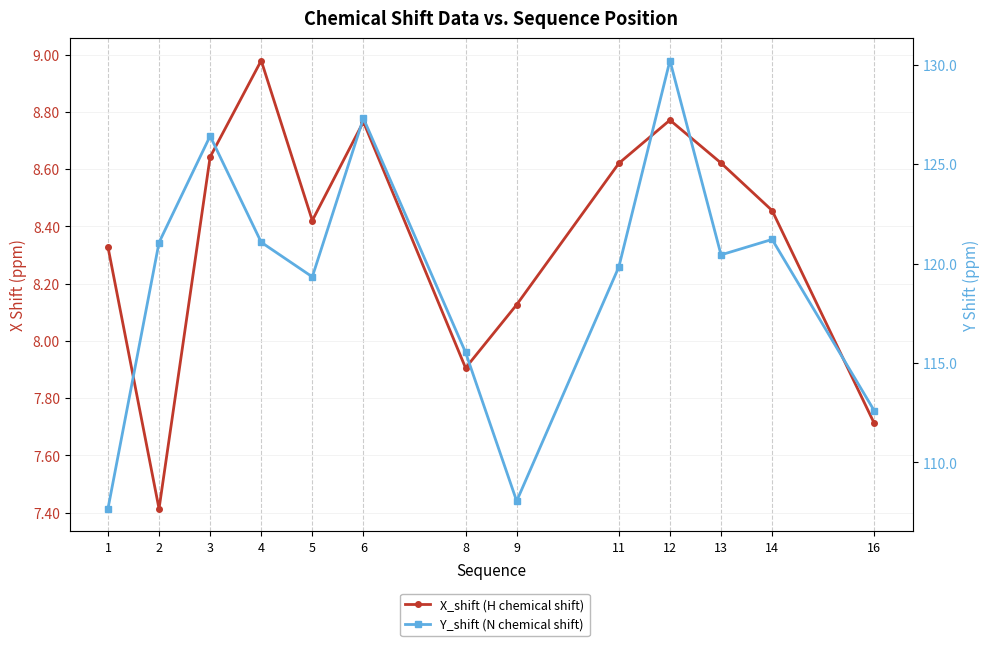

What is the value of the Y_shift (N chemical shift) point at the 12th from the left?

121.2